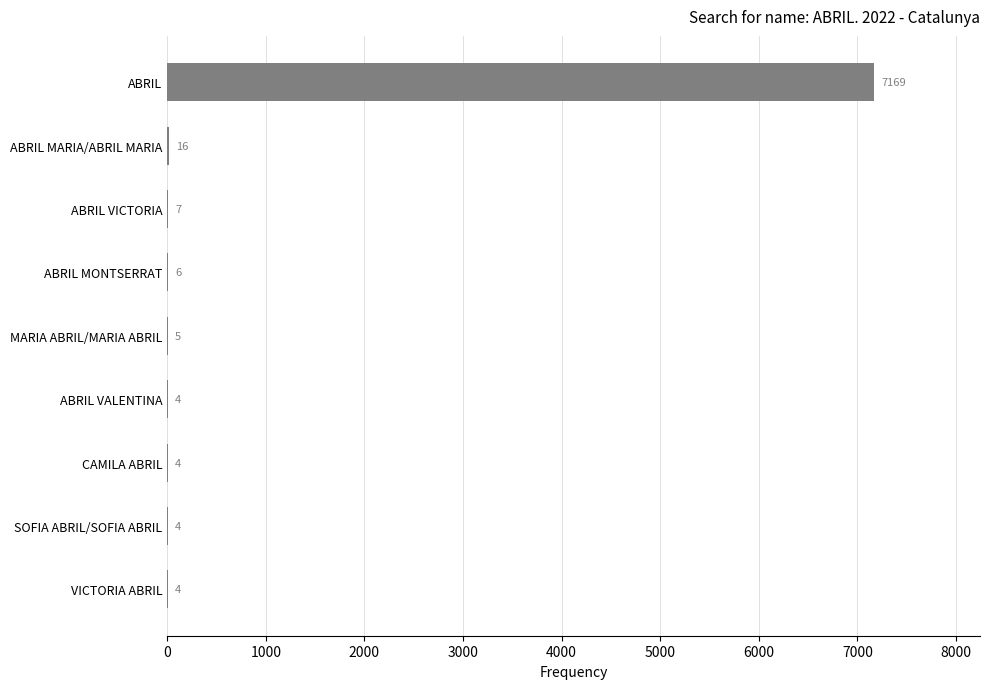

What is the change in value from ABRIL to ABRIL MARIA/ABRIL MARIA?

-7153